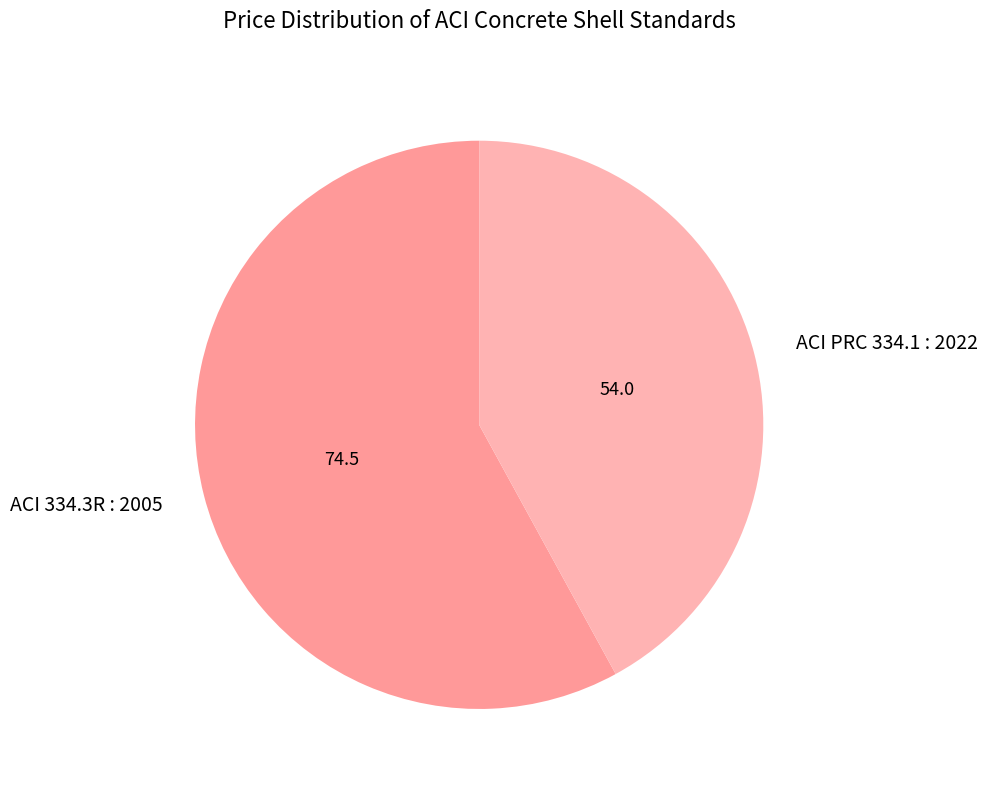

Which has a higher value, ACI 334.3R : 2005 or ACI PRC 334.1 : 2022?

ACI 334.3R : 2005